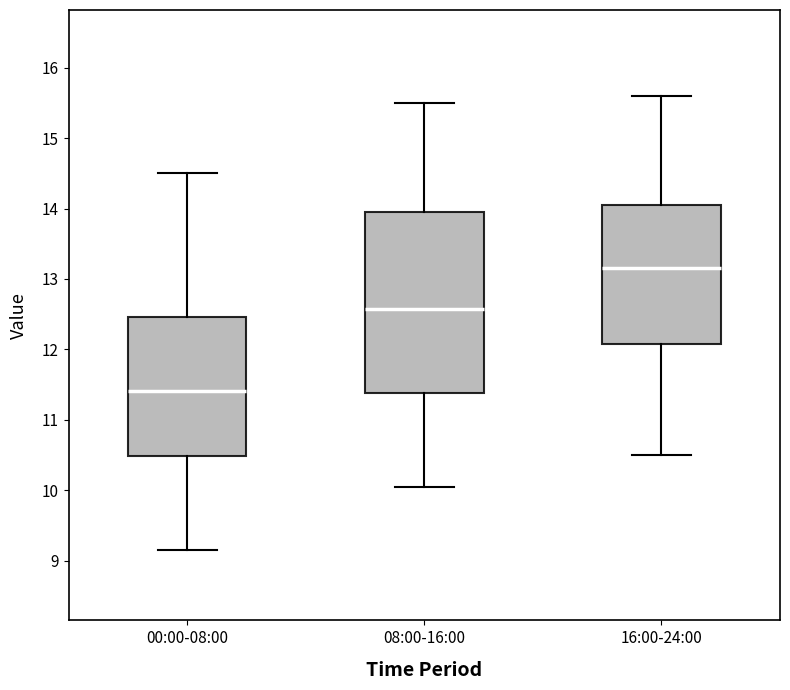

Reading left to right, transcribe this box plot: for each box, give where its median line is, the range the box spans, and where its two whiskers end, as read against the y-axis. The values are not printed on the chart, so give them approximately, as read against the axis.

00:00-08:00: median 11.4, box 10.5 to 12.5, whiskers 9.2 to 14.5
08:00-16:00: median 12.6, box 11.4 to 14.0, whiskers 10.1 to 15.5
16:00-24:00: median 13.2, box 12.1 to 14.1, whiskers 10.5 to 15.6